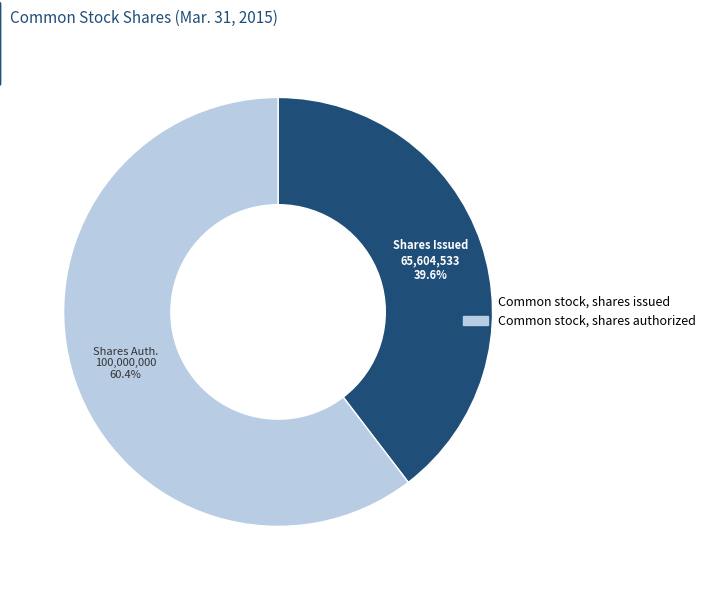

True or false: Common stock, shares authorized accounts for 71% of the total.

False